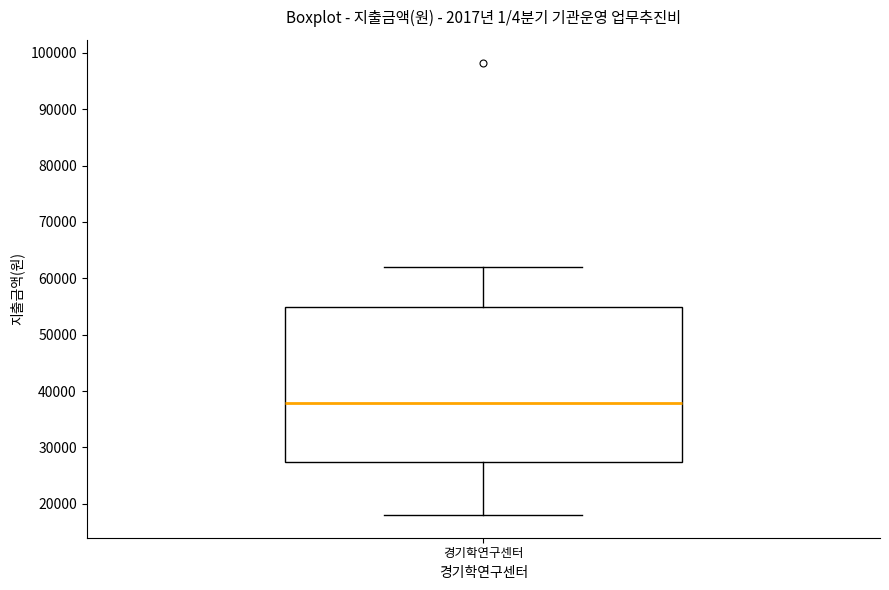

Transcribe this box plot: give where the median line is, the range the box spans, and where the two whiskers end, as read against the y-axis. The values are not printed on the chart, so give them approximately, as read against the axis.

median 38000, box 28000 to 55000, whiskers 18000 to 62000